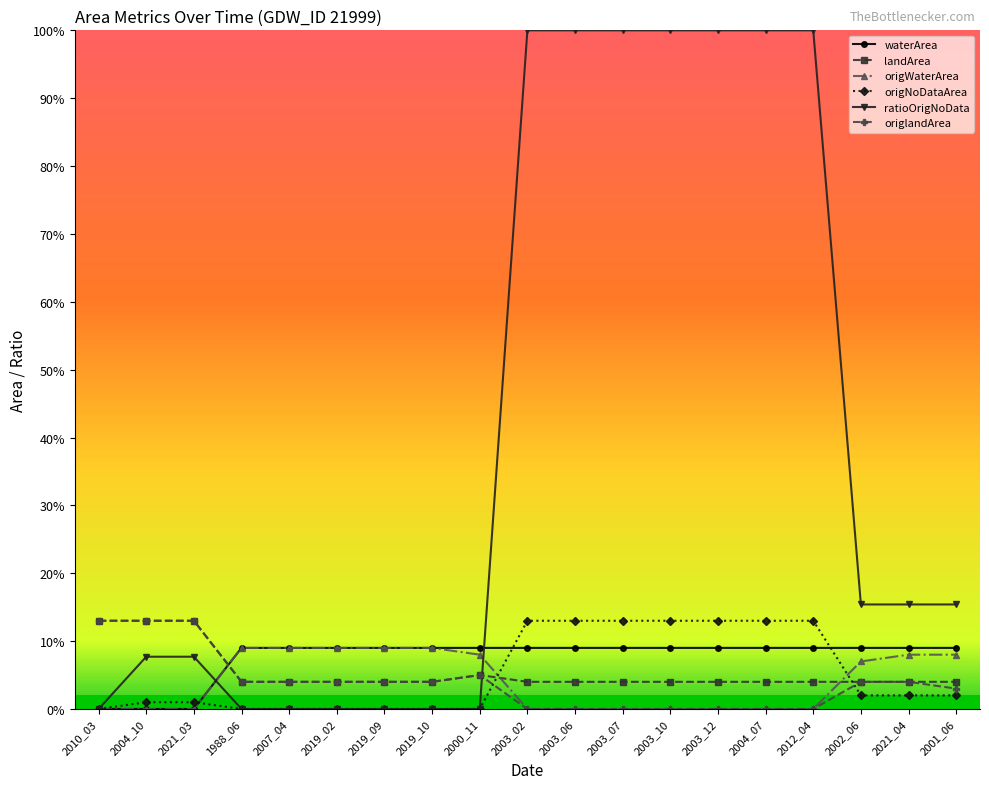

What are all the series names shown in the legend?

waterArea, landArea, origWaterArea, origNoDataArea, ratioOrigNoData, origlandArea